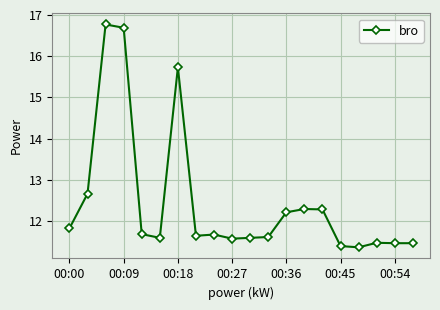

What is the average value?

12.4